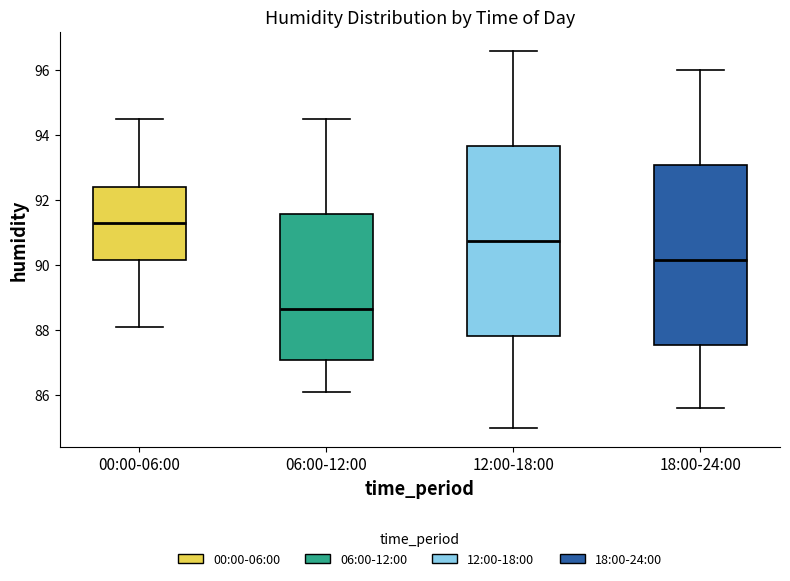

Reading left to right, transcribe this box plot: for each box, give where its median line is, the range the box spans, and where its two whiskers end, as read against the y-axis. The values are not printed on the chart, so give them approximately, as read against the axis.

00:00-06:00: median 91.4, box 90.2 to 92.4, whiskers 88.2 to 94.6
06:00-12:00: median 88.6, box 87.0 to 91.6, whiskers 86.2 to 94.6
12:00-18:00: median 90.8, box 87.8 to 93.6, whiskers 85.0 to 96.6
18:00-24:00: median 90.2, box 87.6 to 93.0, whiskers 85.6 to 96.0